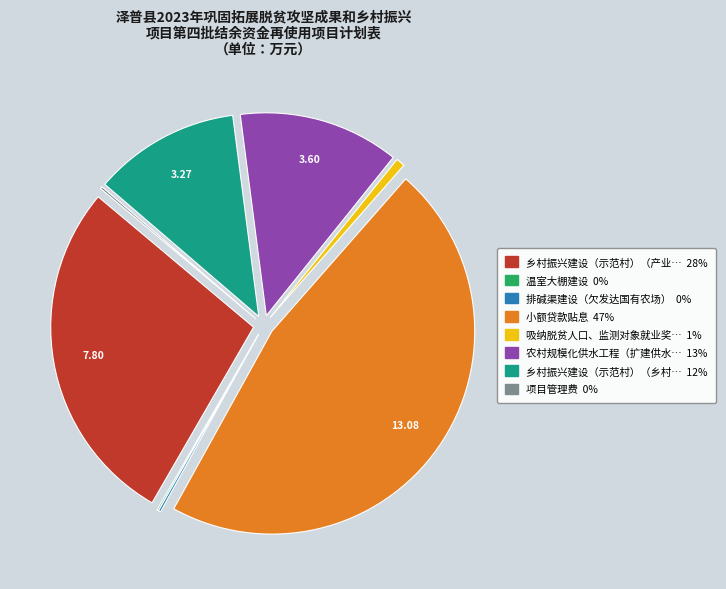

Is there a majority slice in this chart?

No